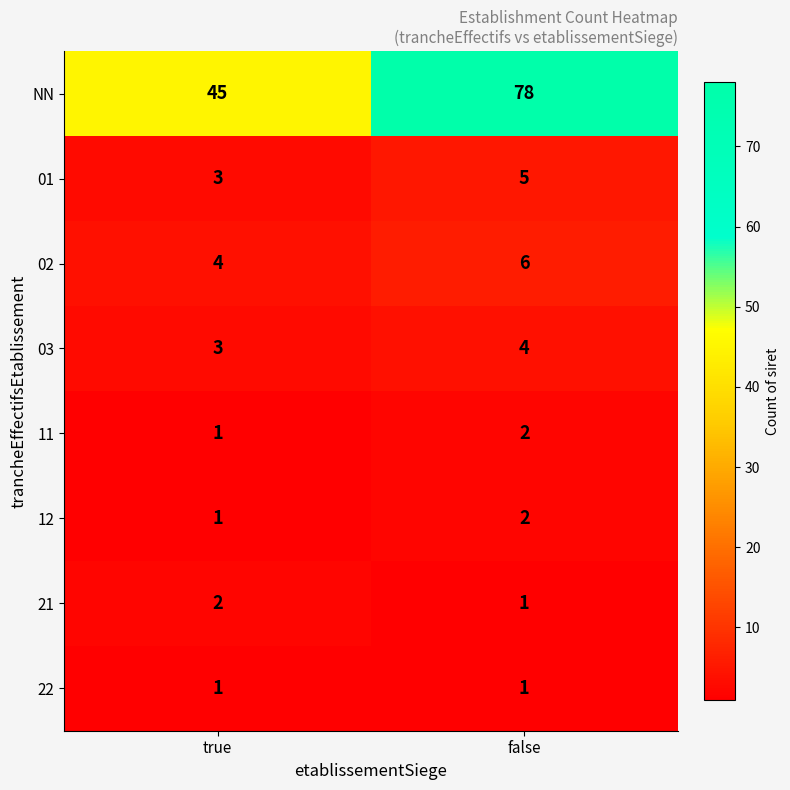

How many data points does each series have?

2